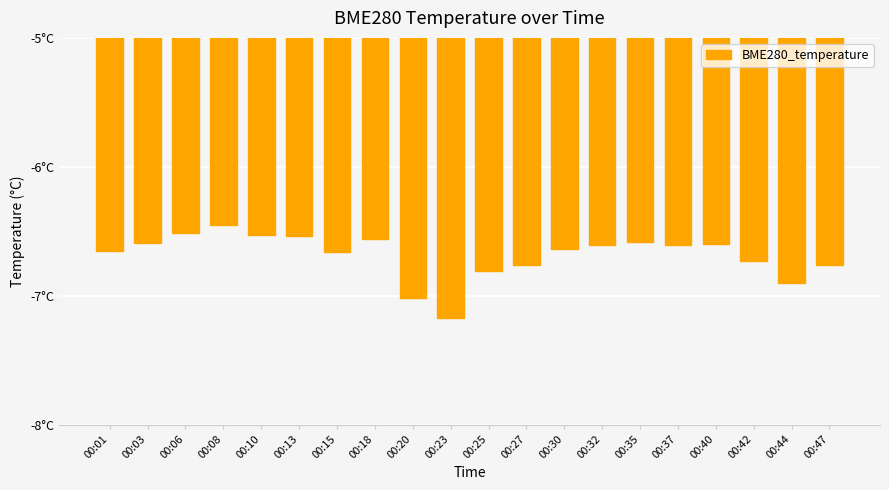

What is the sum of all values?

-133.7